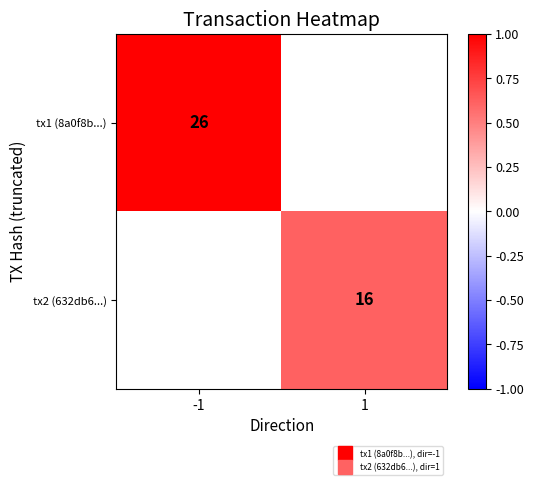

Rank the series at -1 from lowest to highest value.

tx1 (8a0f8b...), tx2 (632db6...)